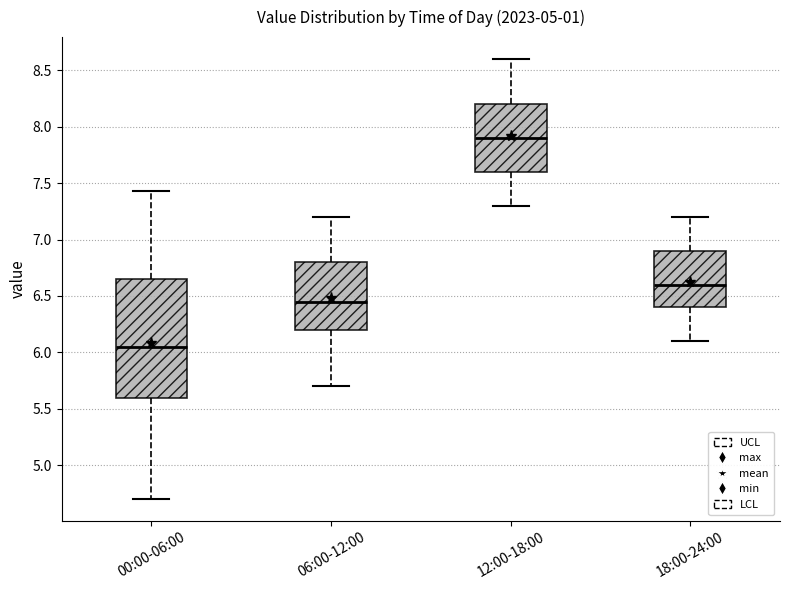

Reading left to right, read every box against the y-axis: the position of its median line, the range the box covers, and the ends of its whiskers. The values are not printed on the chart, so give them approximately, as read against the axis.

00:00-06:00: median 6.05, box 5.60 to 6.65, whiskers 4.70 to 7.45
06:00-12:00: median 6.45, box 6.20 to 6.80, whiskers 5.70 to 7.20
12:00-18:00: median 7.90, box 7.60 to 8.20, whiskers 7.30 to 8.60
18:00-24:00: median 6.60, box 6.40 to 6.90, whiskers 6.10 to 7.20